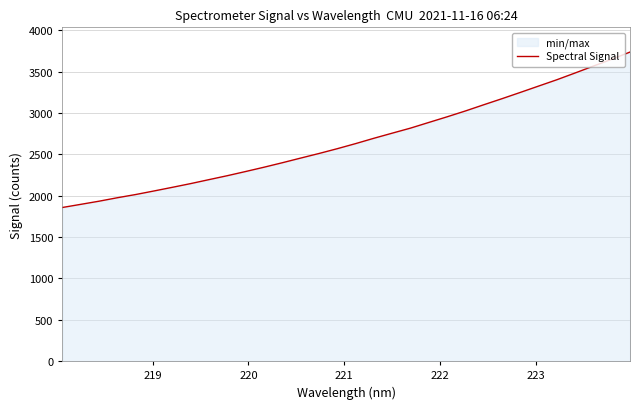

What is the greatest value displayed?

3738.9